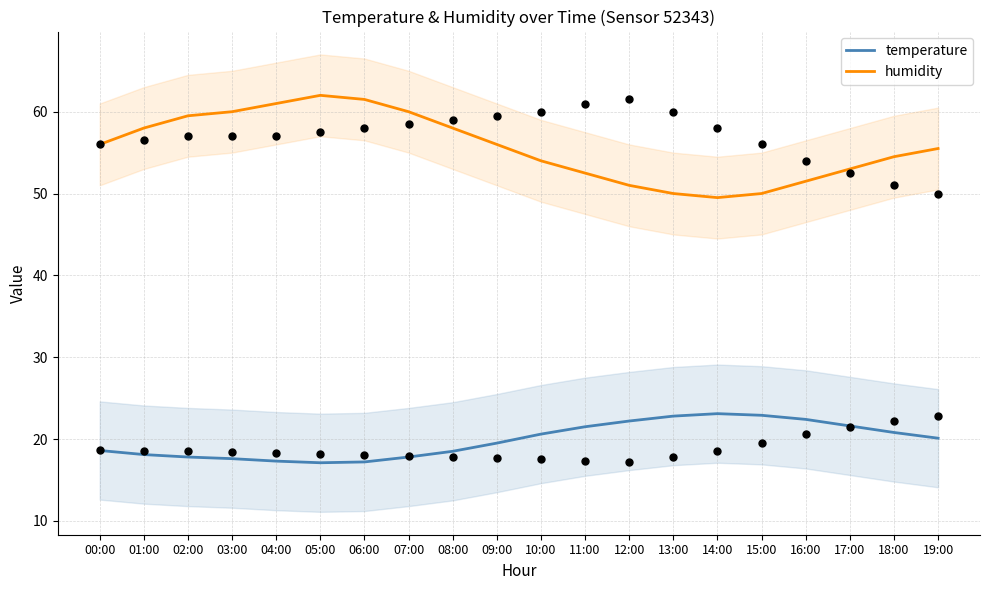

Is the value of temperature at 11:00 greater than the value of humidity at 10:00?

No